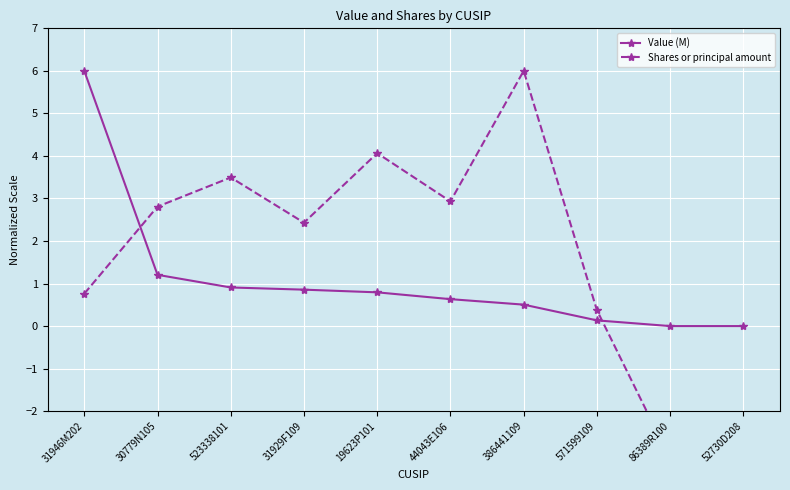

Is the value of Value (M) at 31929F109 greater than the value of Shares or principal amount at 52730D208?

Yes